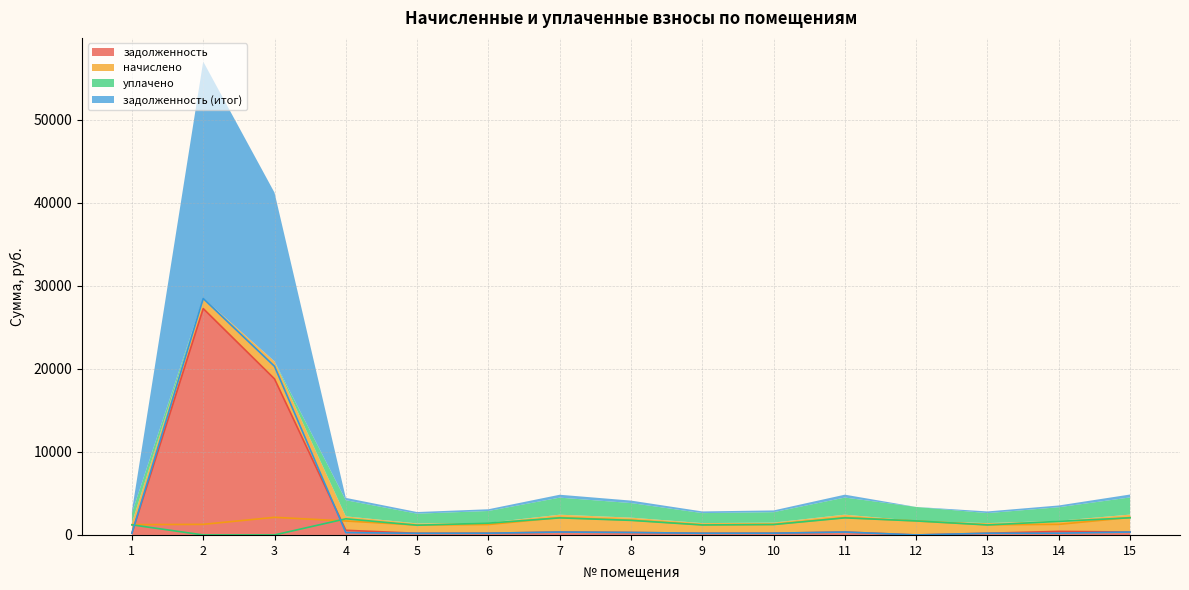

Is it true that начислено equals 3050.0 at 15?

False